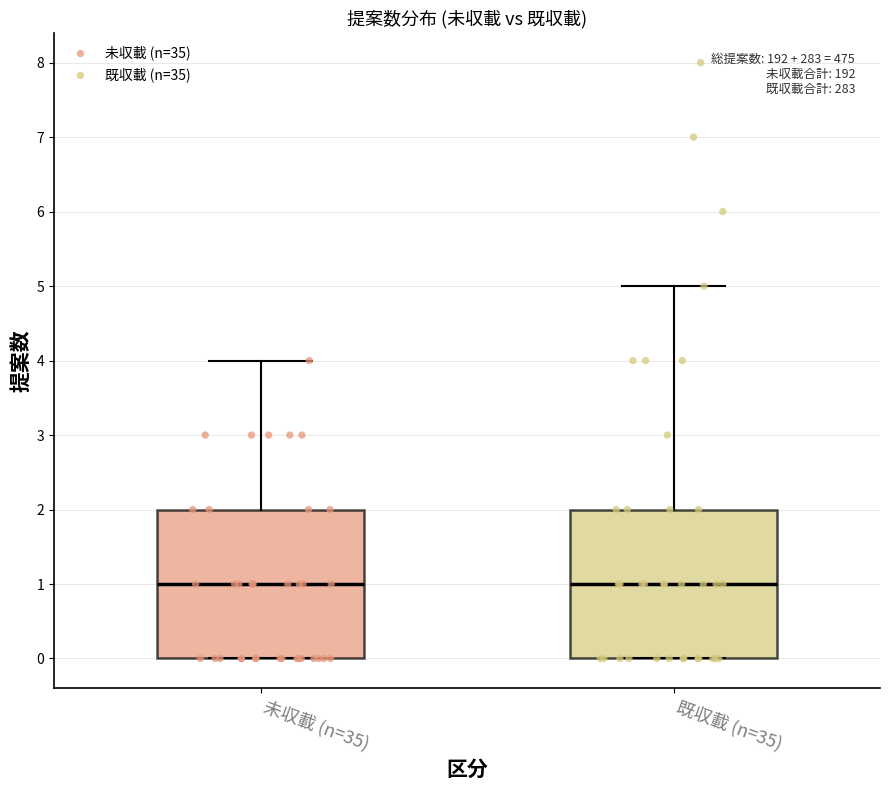

Where does the median line of the box for 未収載 (n=35) sit on the y-axis? The values are not printed on the chart, so give them approximately, as read against the axis.

1